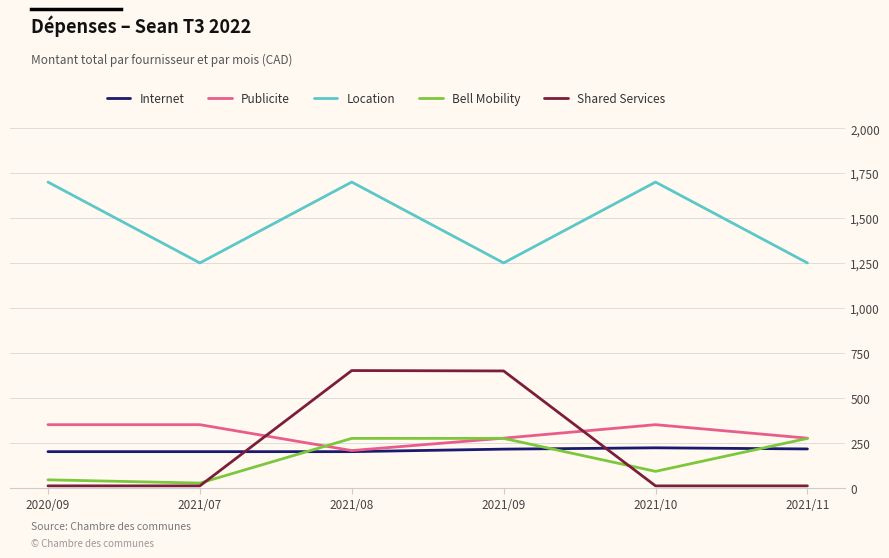

What are all the series names shown in the legend?

Internet, Publicite, Location, Bell Mobility, Shared Services